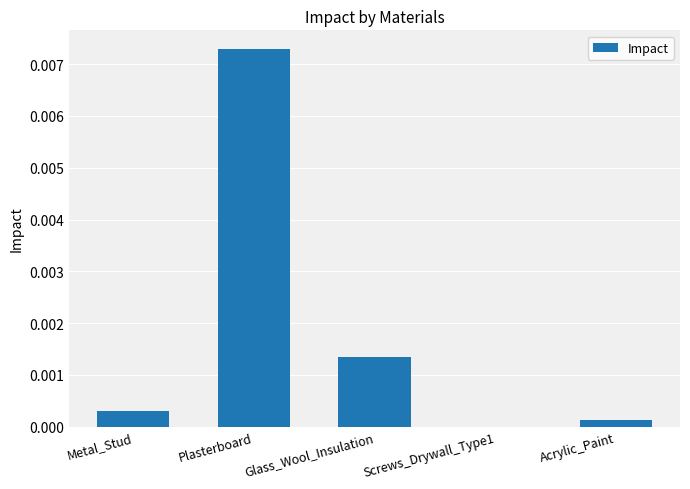

Are the bars horizontal?

No